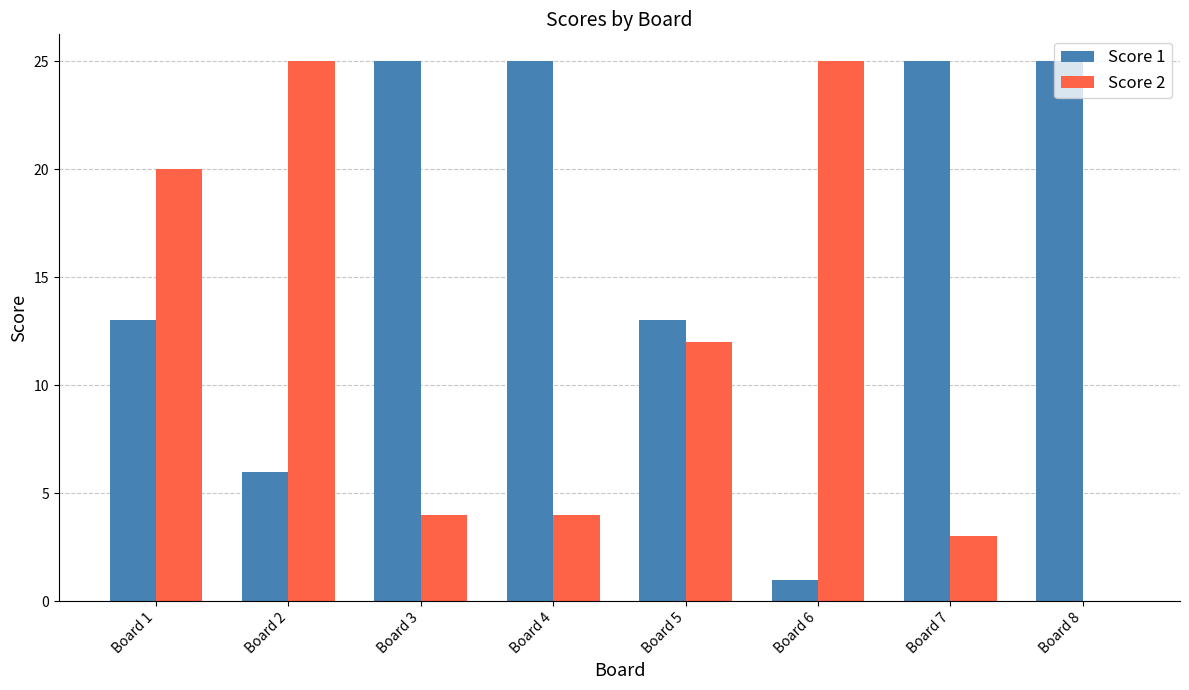

What value does the Score 2 series have at Board 1, to the nearest 10?

20